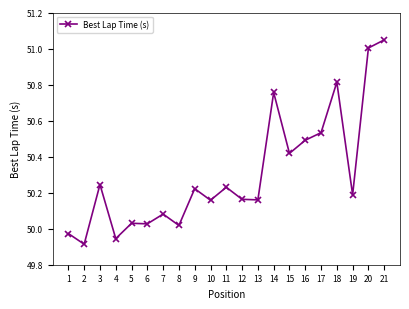

What is the sum of all values?

1056.4